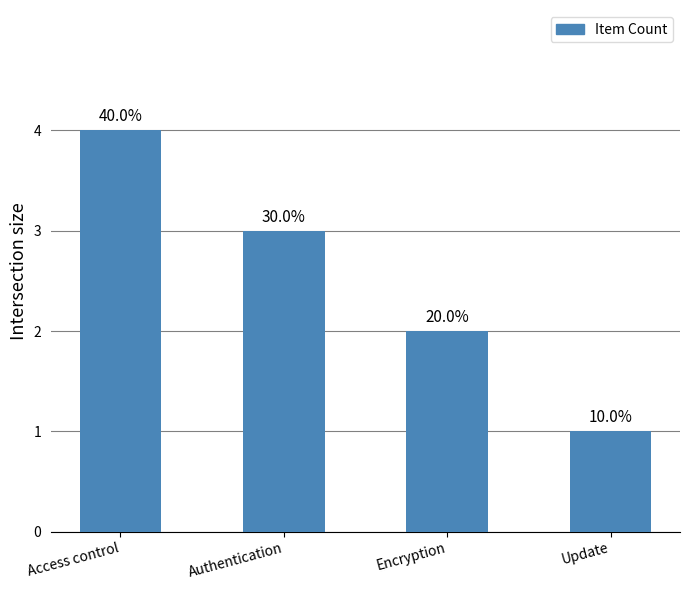

Is it true that the value at Update is 0?

False